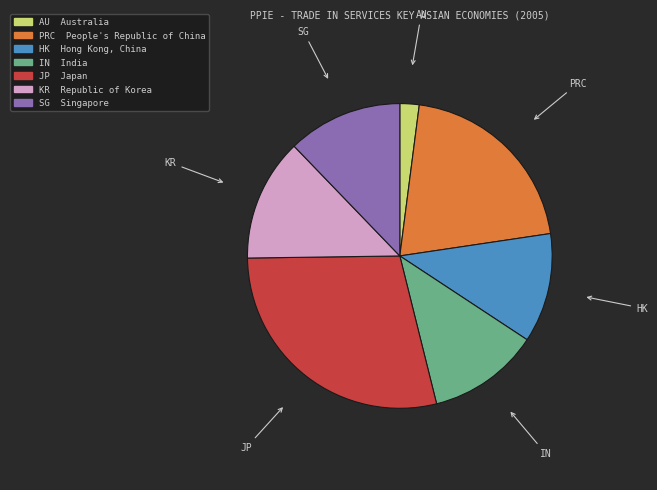

Is there a majority slice in this chart?

No